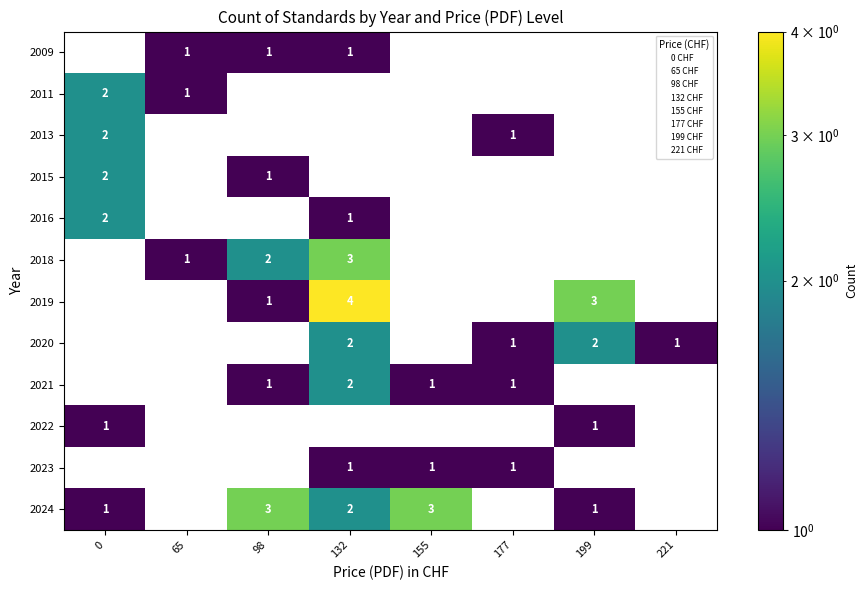

The value of 2015 at 65 is 0. True or false?

True